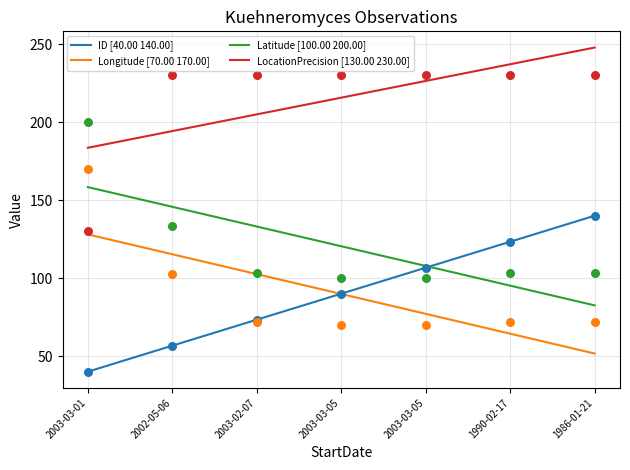

What is the total value across all series at 2003-03-05?

490.0